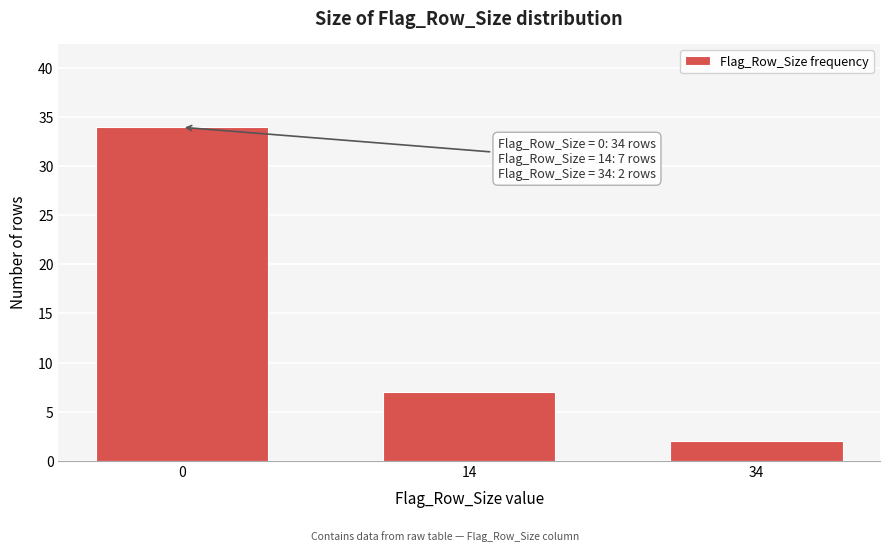

Reading left to right, list all the values displayed in this chart.

34	7	2